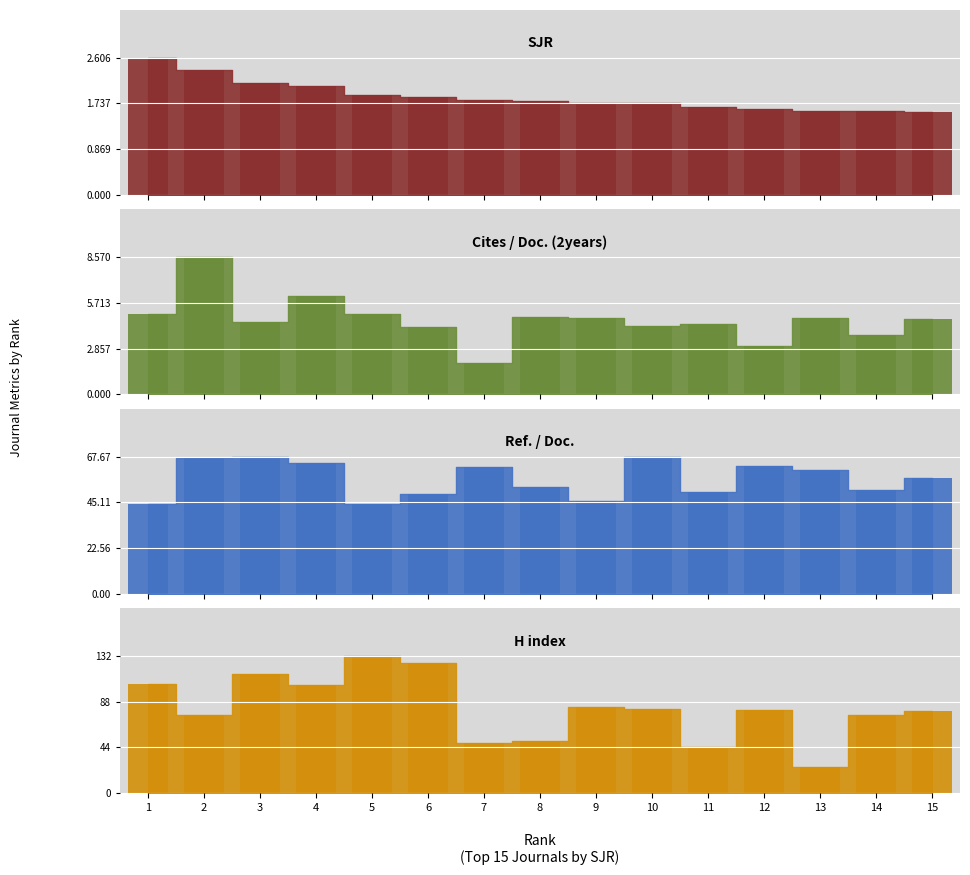

What is the sum of all Cites / Doc. (2years) values?

69.8